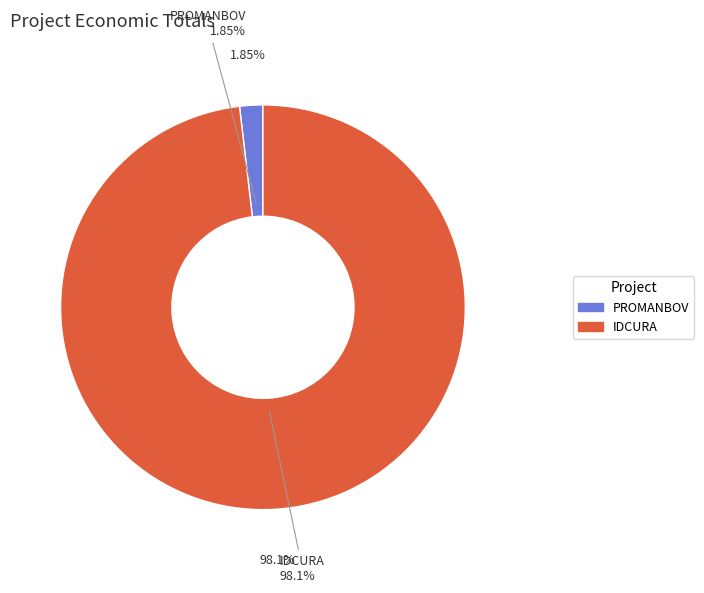

What is the total percentage of IDCURA and PROMANBOV?

100.0%